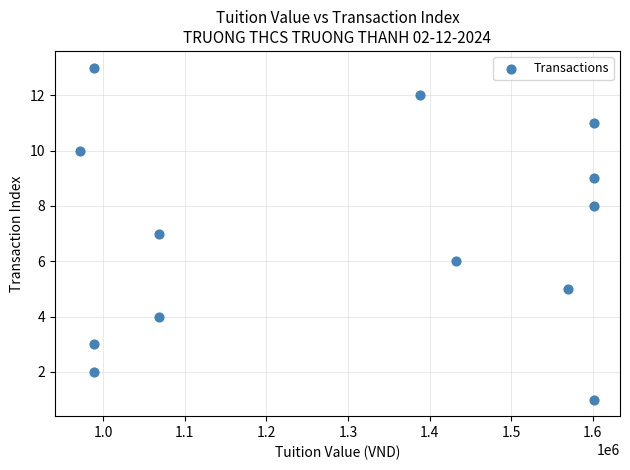

What is the range of X values (max minus min)?

630000